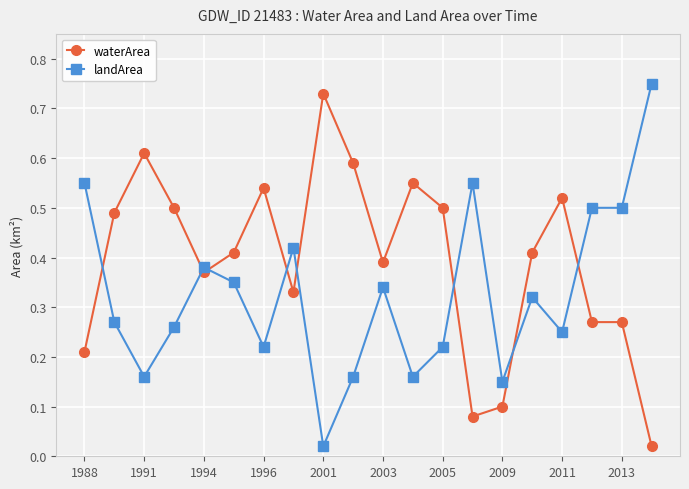

True or false: landArea and waterArea intersect in this chart.

True